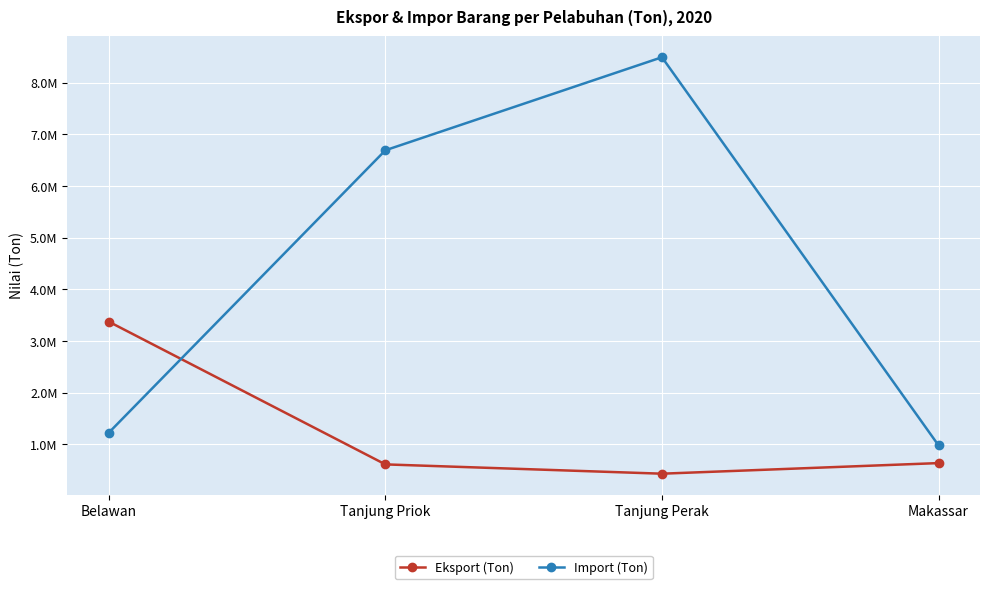

Does the chart display data point markers on the line(s)?

Yes